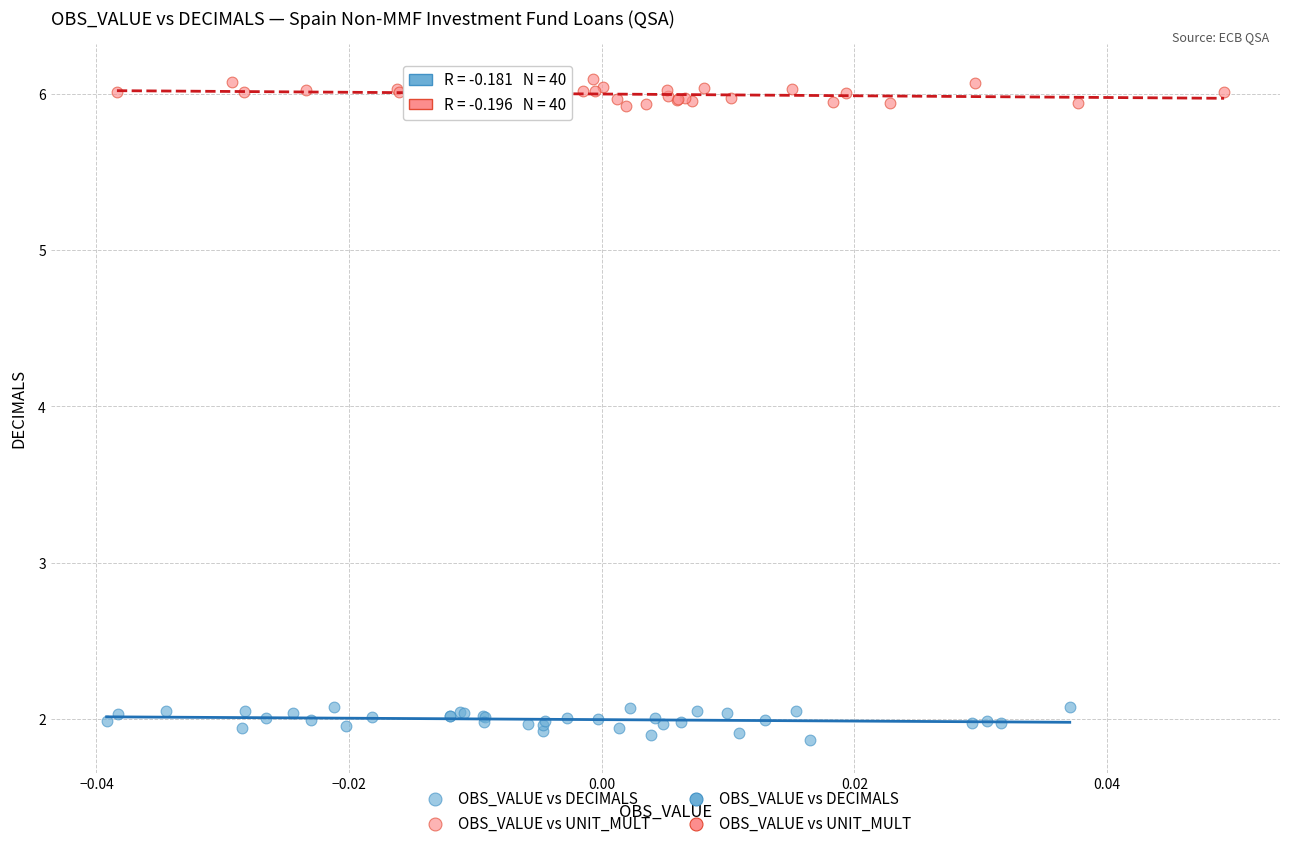

Which series reaches the maximum Y coordinate?

OBS_VALUE vs UNIT_MULT